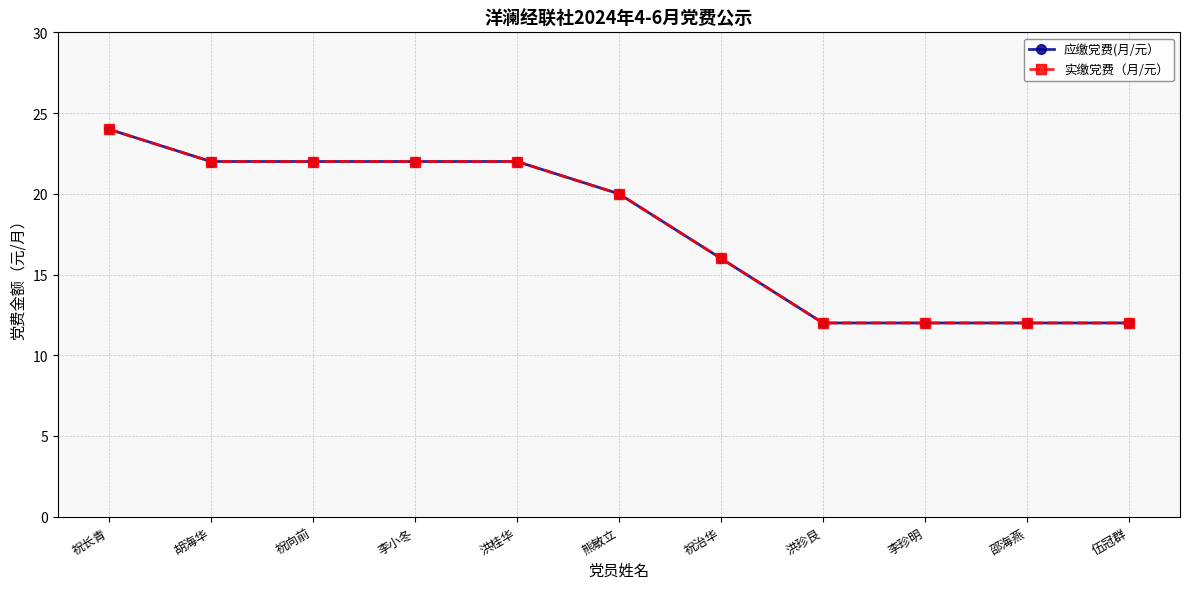

How many lines are shown in the chart?

2